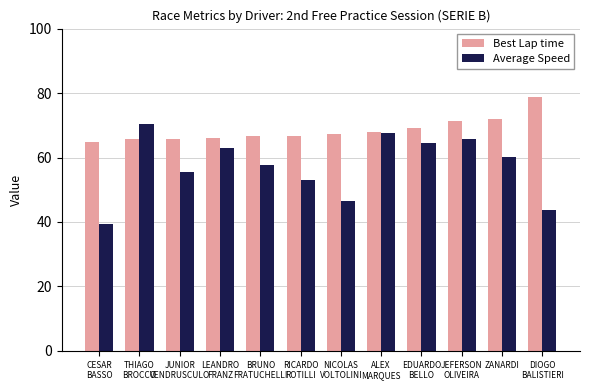

At how many categories does at least one series exceed 73?

1